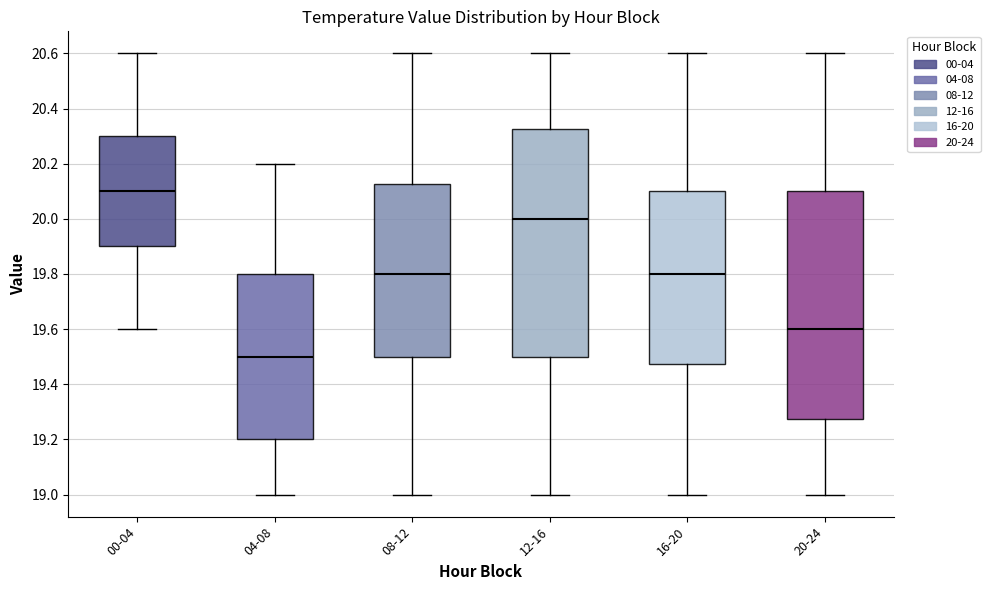

Reading left to right, read every box against the y-axis: the position of its median line, the range the box covers, and the ends of its whiskers. The values are not printed on the chart, so give them approximately, as read against the axis.

00-04: median 20.10, box 19.90 to 20.30, whiskers 19.60 to 20.60
04-08: median 19.50, box 19.20 to 19.80, whiskers 19.00 to 20.20
08-12: median 19.80, box 19.50 to 20.12, whiskers 19.00 to 20.60
12-16: median 20.00, box 19.50 to 20.32, whiskers 19.00 to 20.60
16-20: median 19.80, box 19.48 to 20.10, whiskers 19.00 to 20.60
20-24: median 19.60, box 19.28 to 20.10, whiskers 19.00 to 20.60